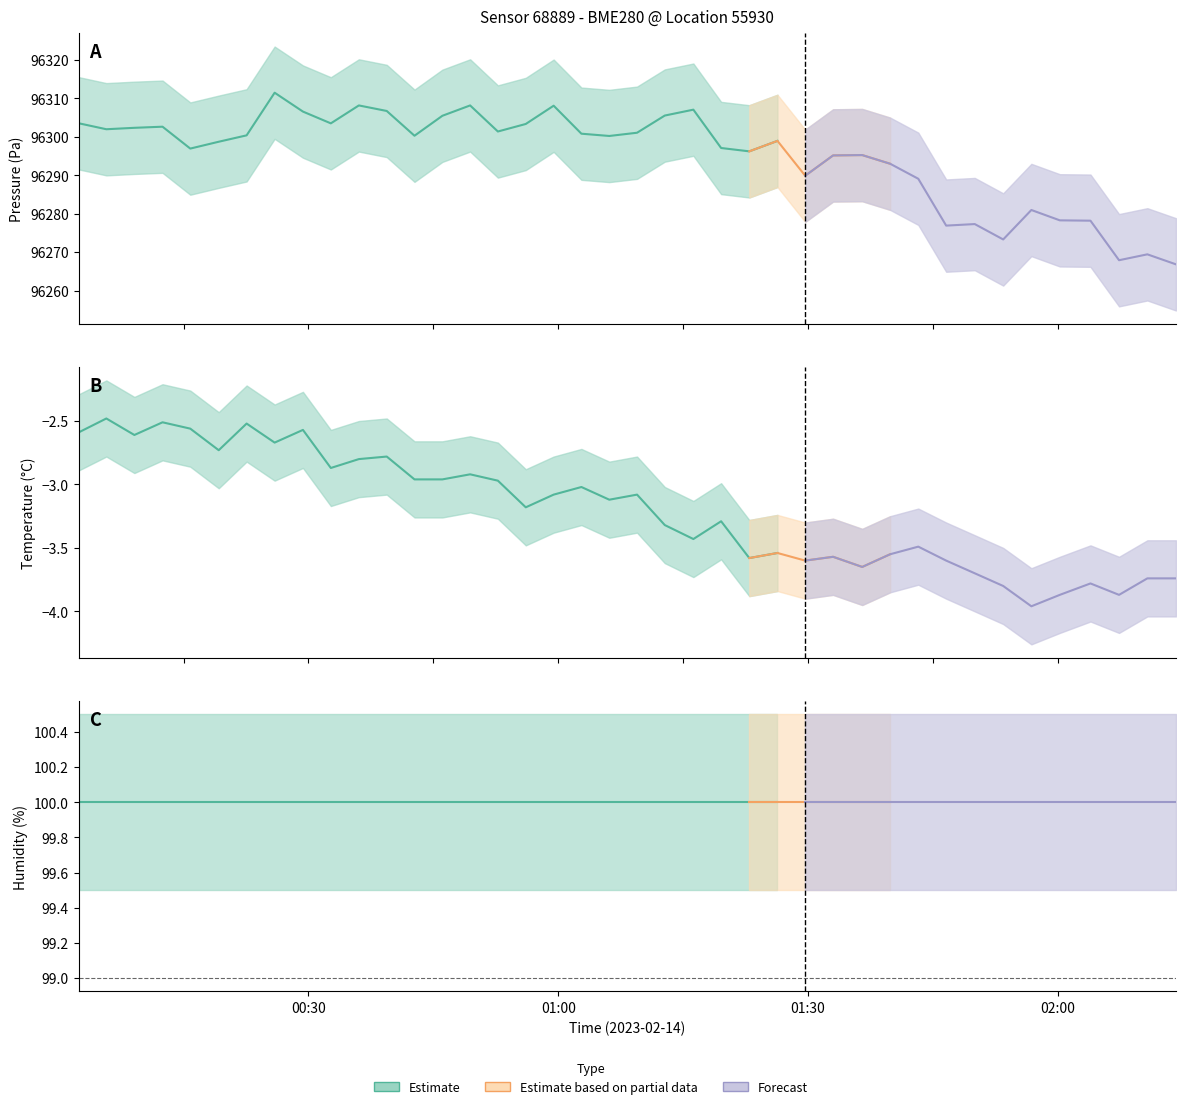

True or false: temperature and humidity intersect in this chart.

False